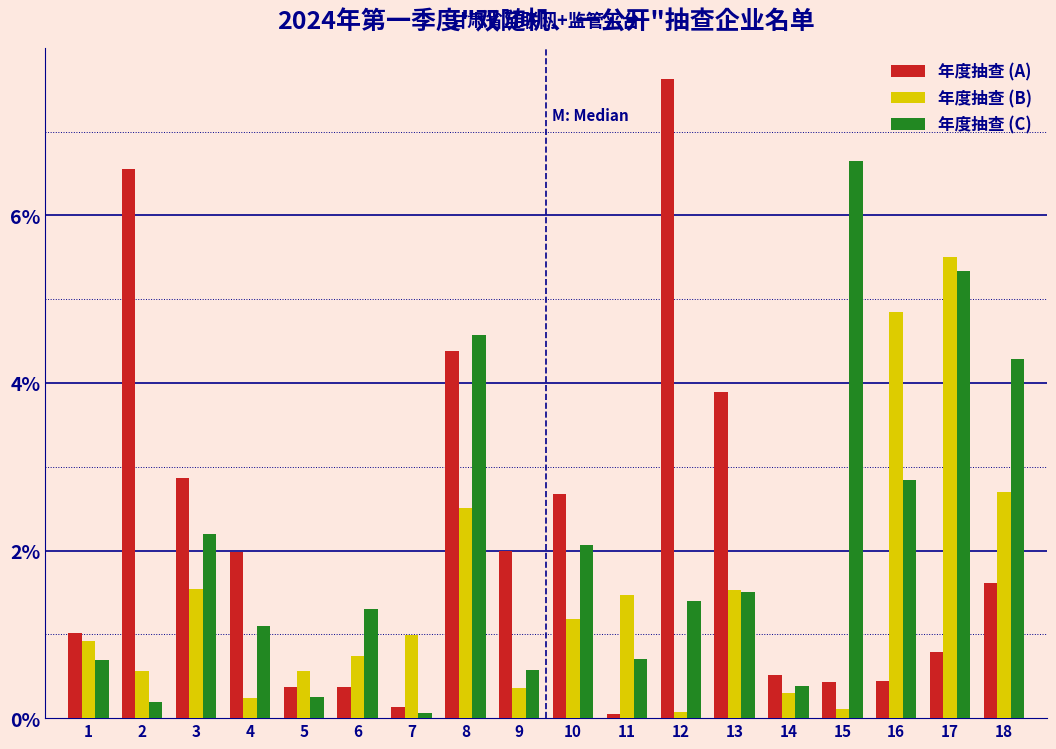

What is the sum of all 年度抽查 (B) values?

26.2